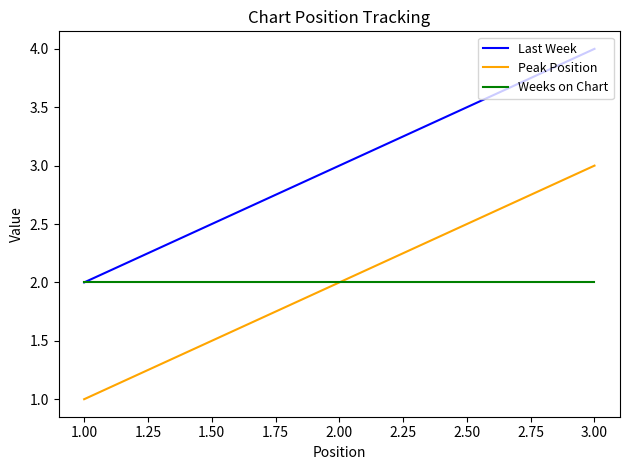

At which category is the sum across all series the highest?

3.00